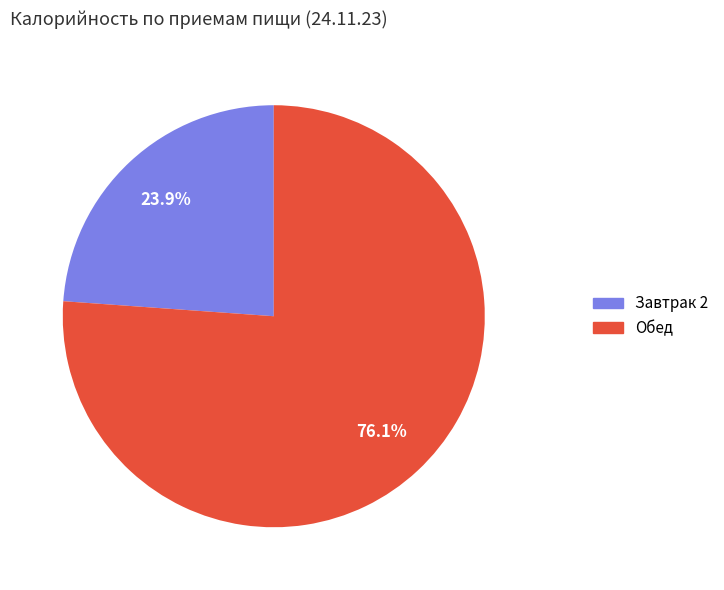

To the nearest percent, what percentage of the pie is Обед?

76%